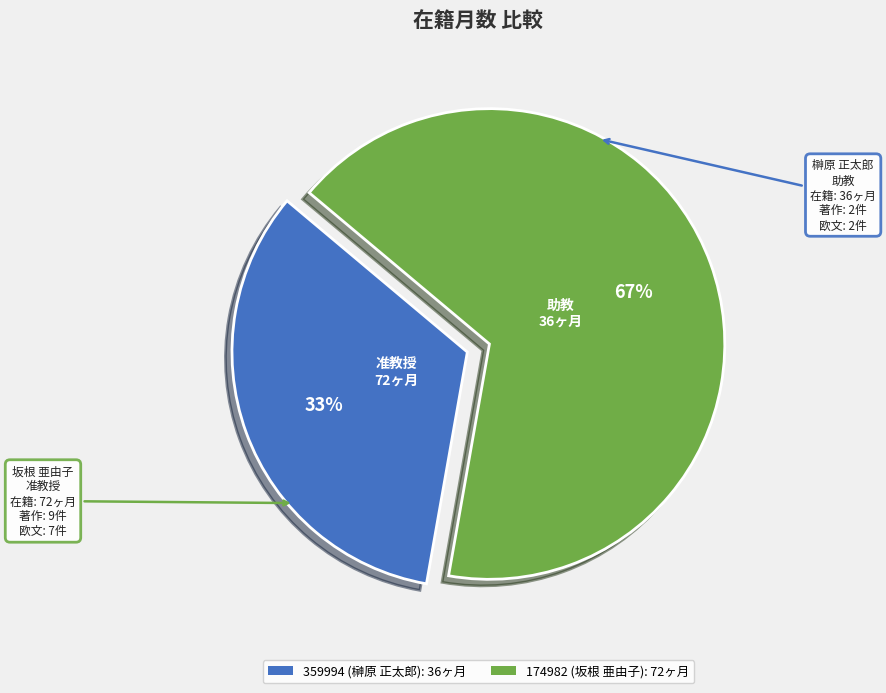

How many slices are in this pie chart?

2